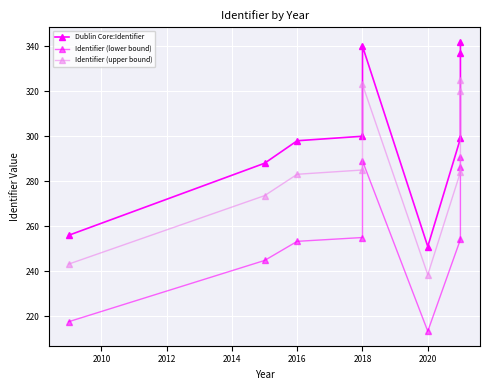

Is this an area chart (filled region under the line)?

No